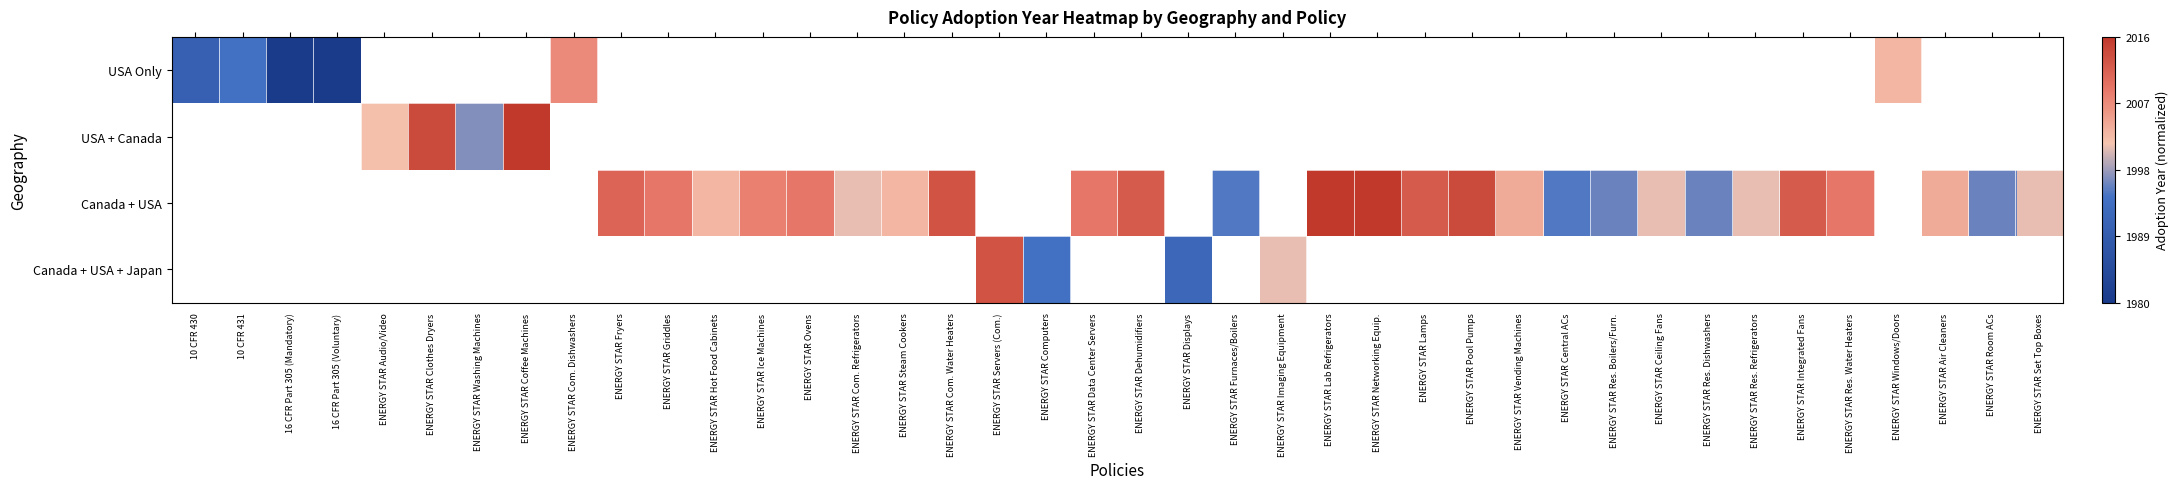

At how many categories does at least one series exceed 0?

38